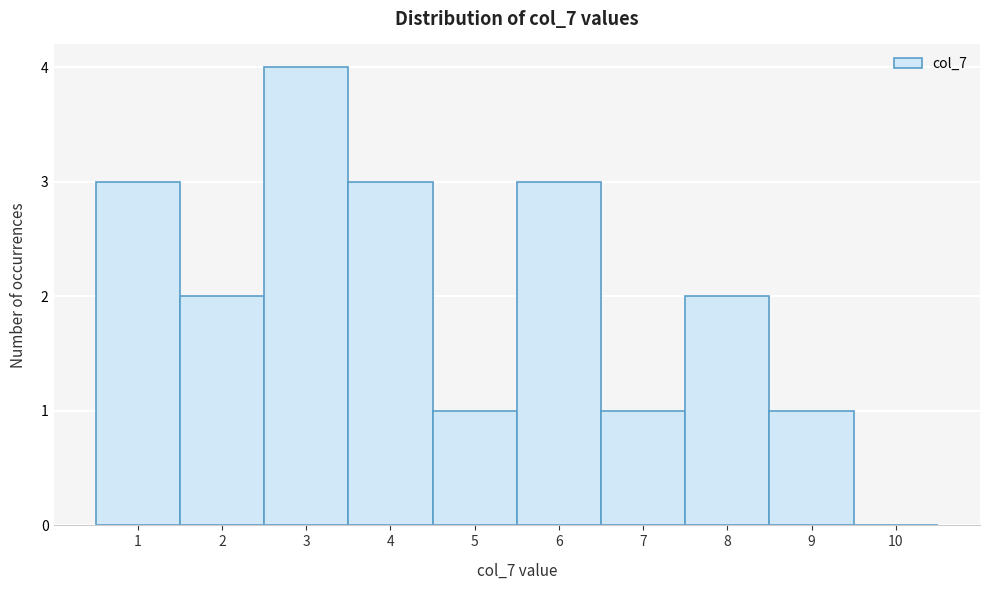

What is the height of the bar covering 4.5 to 5.5 on the x-axis? The values are not printed on the chart, so give them approximately, as read against the axis.

1